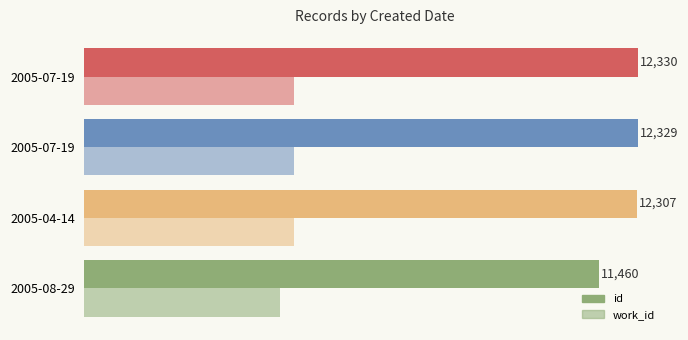

What is the difference between the second highest and minimum values in the work_id series?

319